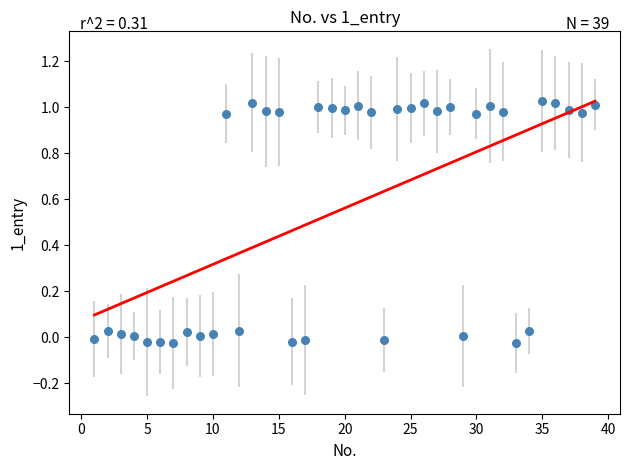

What is the range of Y values (max minus min)?

1.1